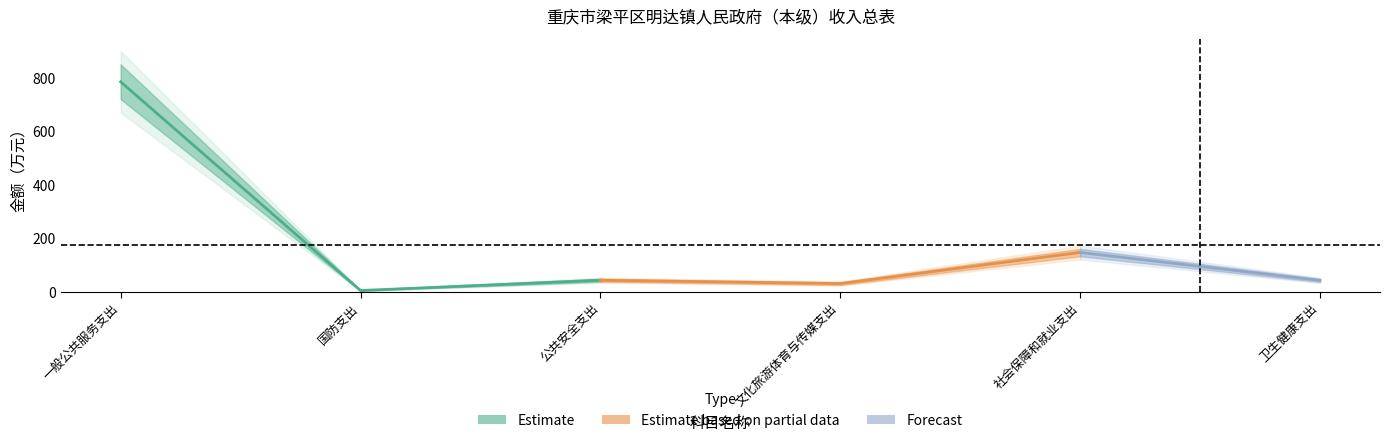

What is the label of the 3rd point from the left?

公共安全支出